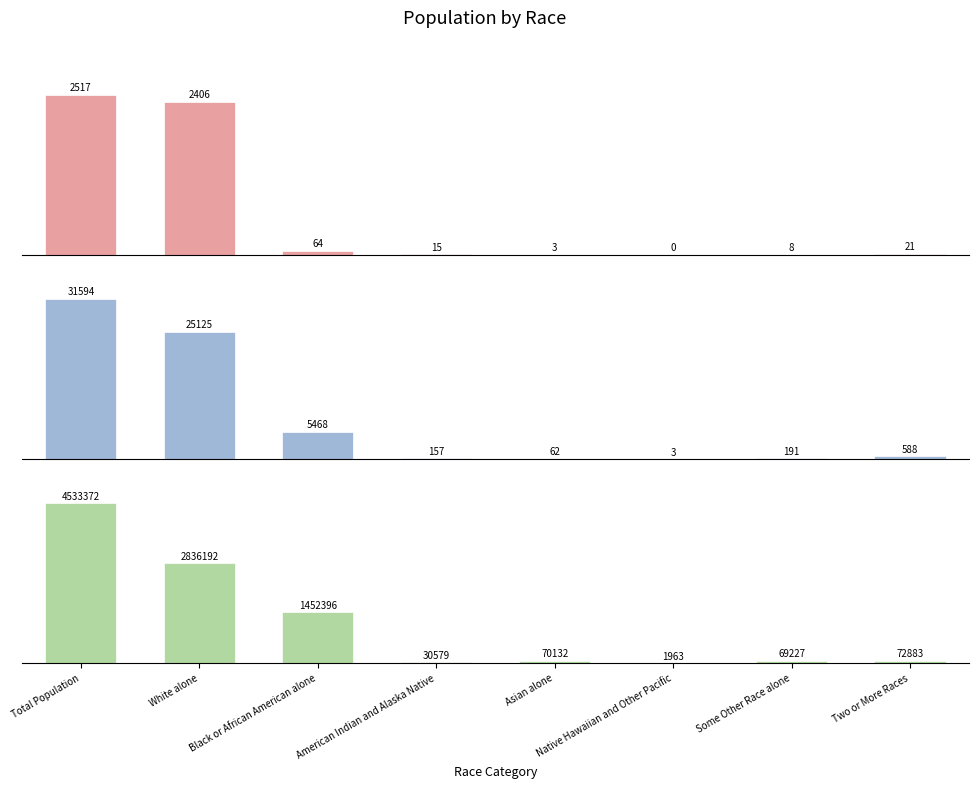

Which series has the largest range (max minus min)?

Louisiana